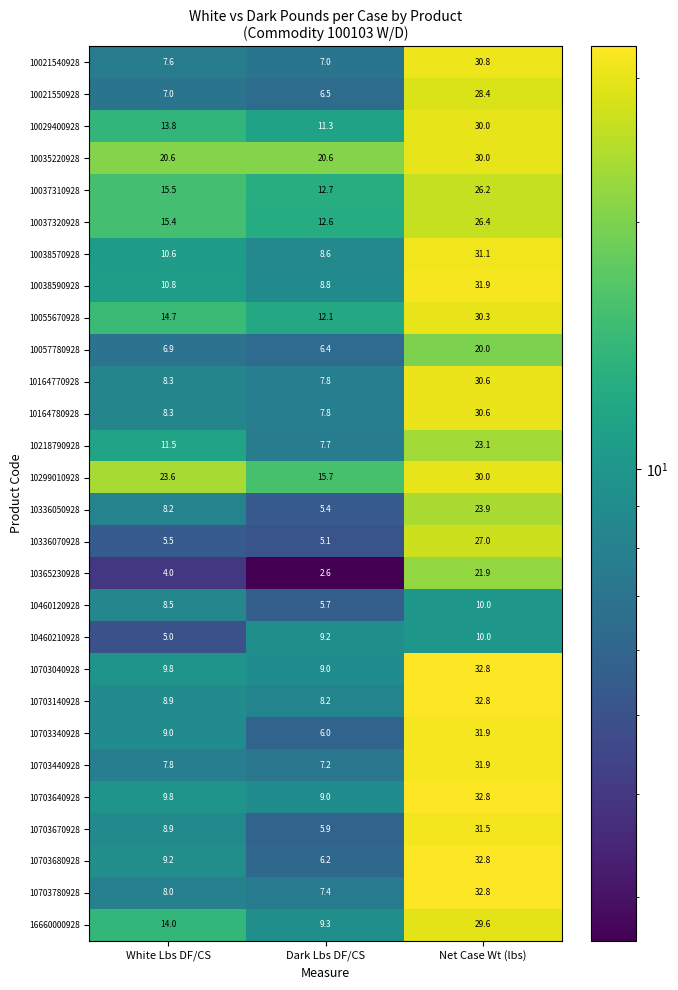

What is the approximate value of 16660000928 at Dark Lbs DF/CS?

9.3